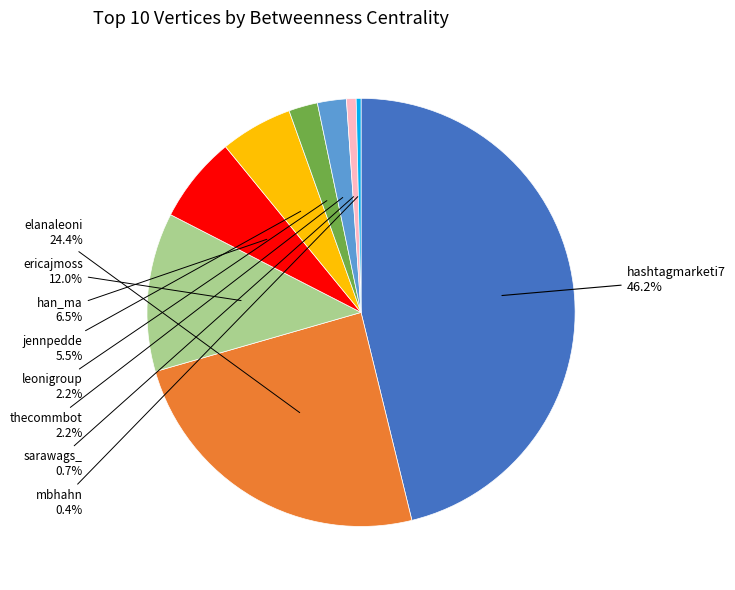

Is there any slice that represents more than half of the pie?

No